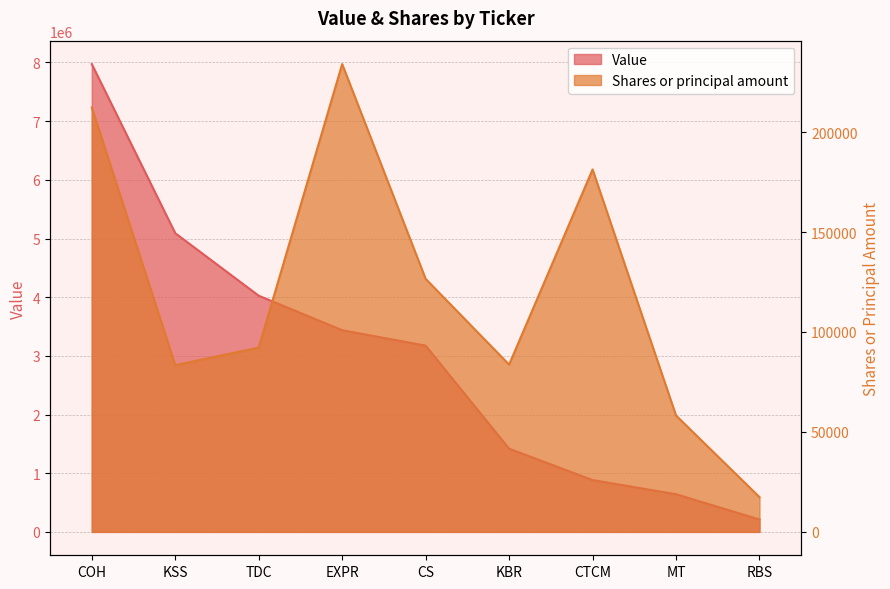

Which category has the lowest value across all series?

RBS